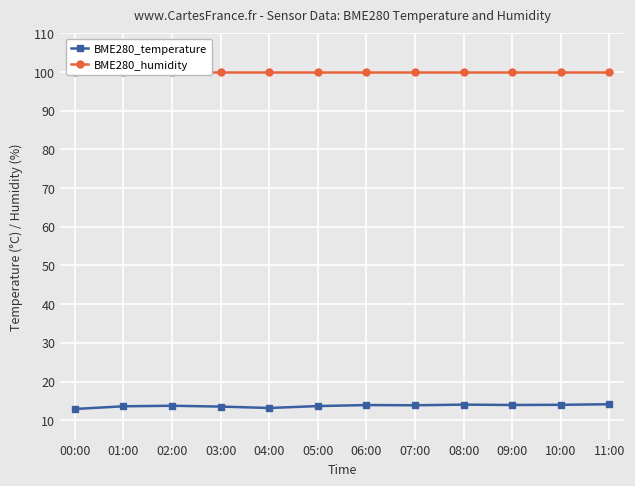

Reading left to right, what are all the values shown in this chart?

BME280_temperature: 12.9	13.6	13.7	13.5	13.2	13.7	13.9	13.9	14.0	13.9	14.0	14.1
BME280_humidity: 100.0	100.0	100.0	100.0	100.0	100.0	100.0	100.0	100.0	100.0	100.0	100.0